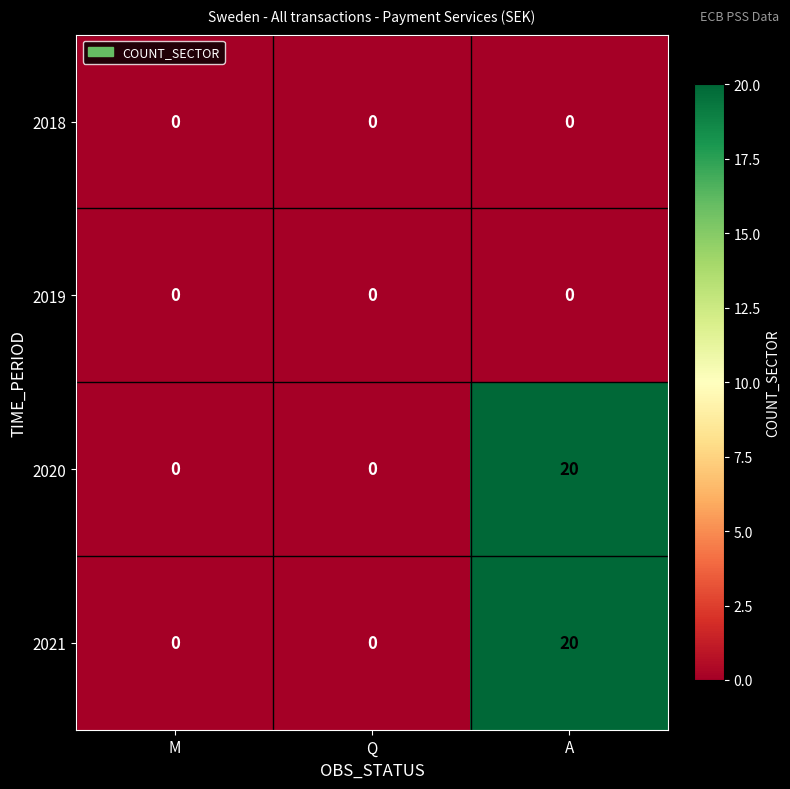

At which category is the sum across all series the highest?

A